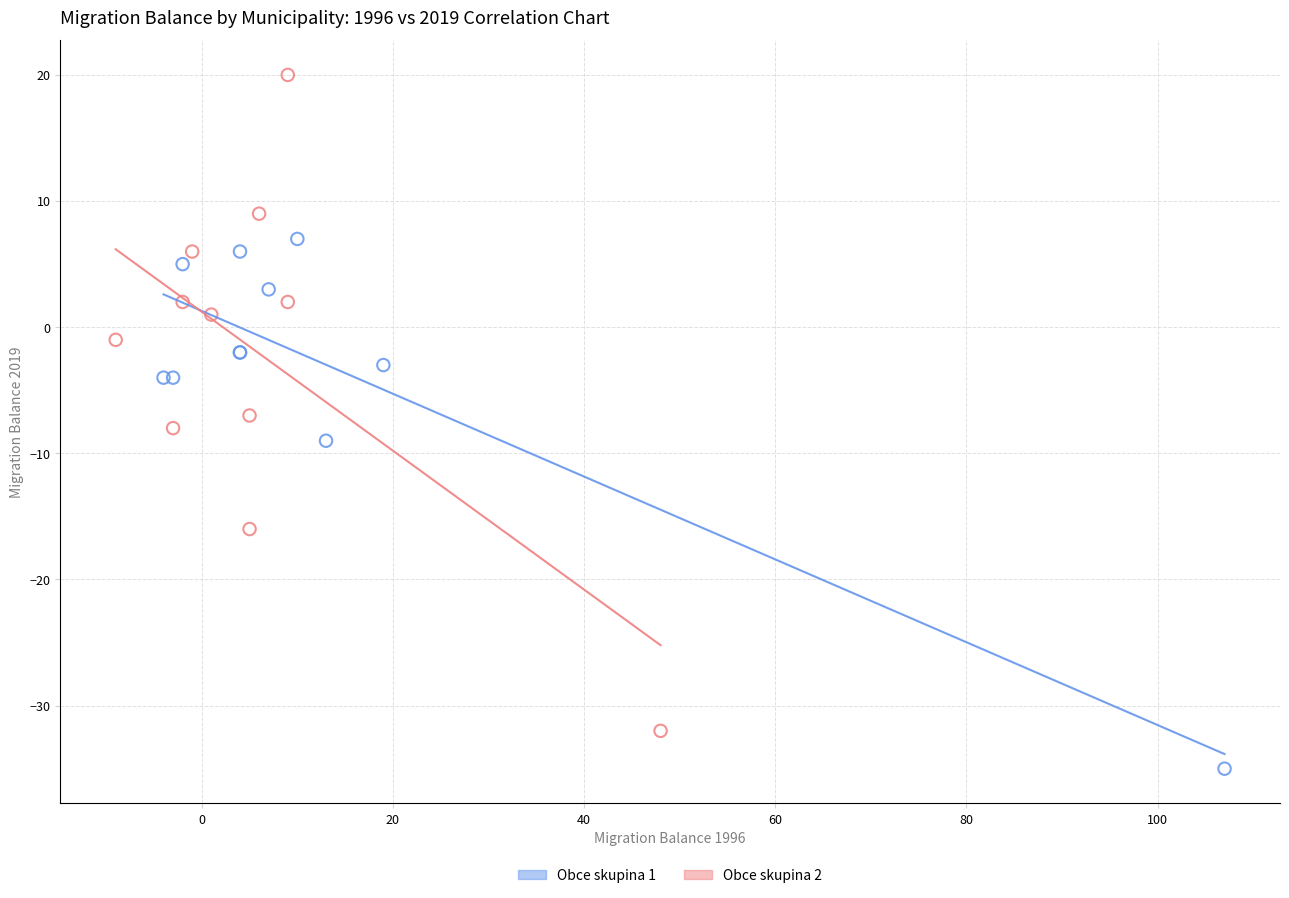

Which series has the widest spread of Y values?

Obce skupina 2